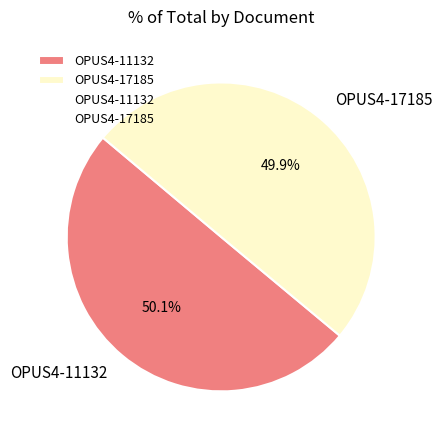

Approximately how many times larger is the value at OPUS4-11132 compared to OPUS4-17185?

1.0